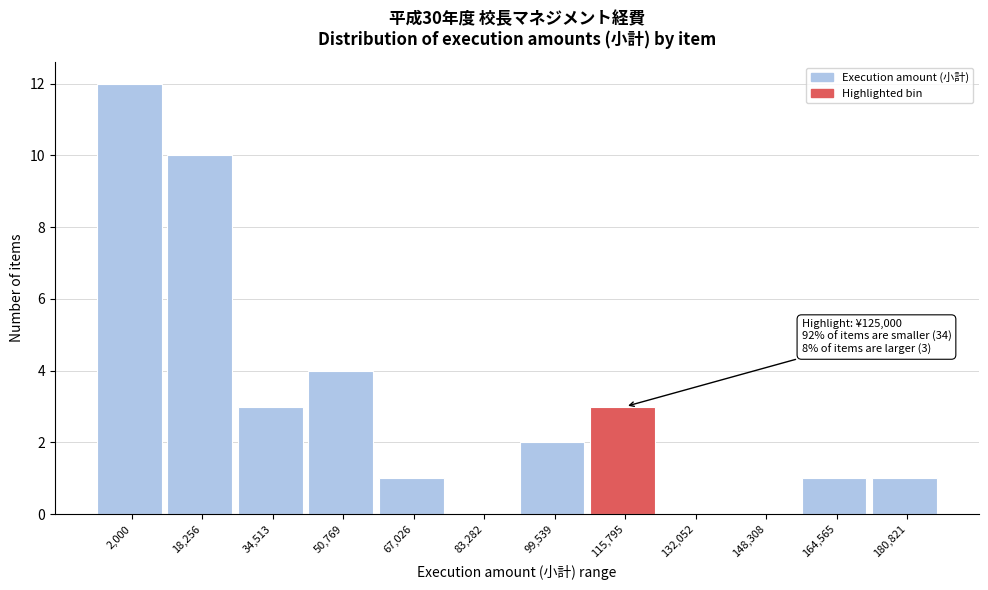

Reading left to right, extract all data points from this chart.

2,000=12	18,256=10	34,513=3	50,769=4	67,026=1	83,282=0	99,539=2	115,795=3	132,052=0	148,308=0	164,565=1	180,821=1